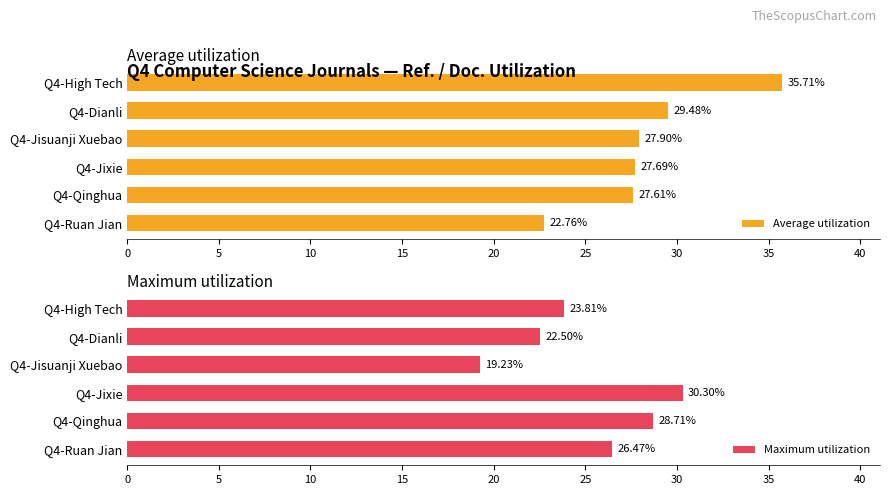

What is the approximate value of Average utilization at Q4-Jixie?

27.7